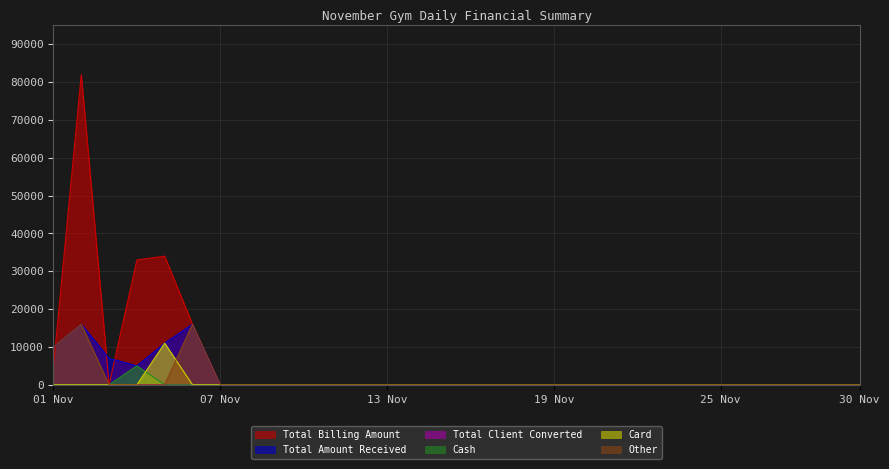

Is it true that Total Billing Amount equals -47649 at 08 Nov?

False